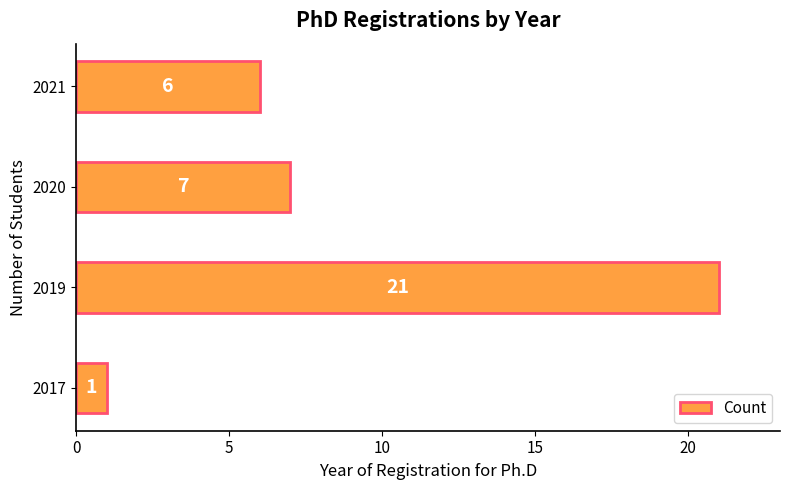

Is it true that the value at 2021 is 6?

True